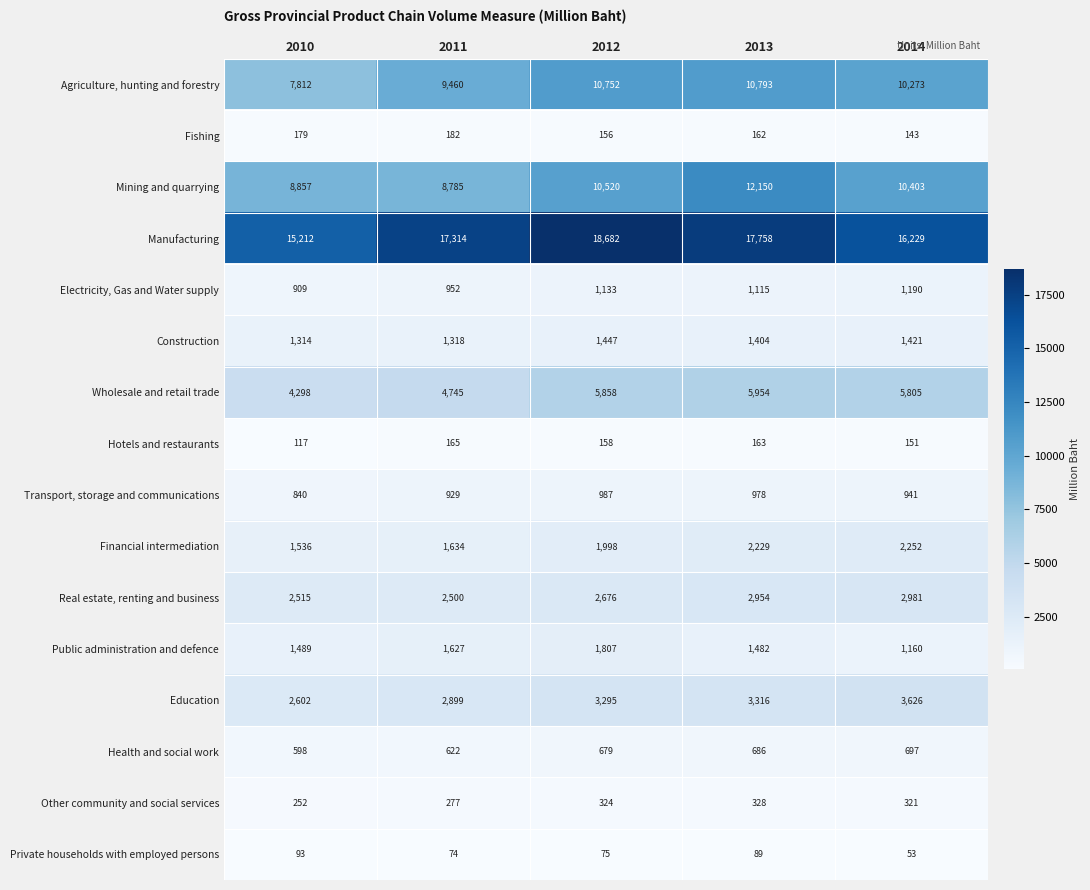

What value does the Fishing series have at 2013?

162